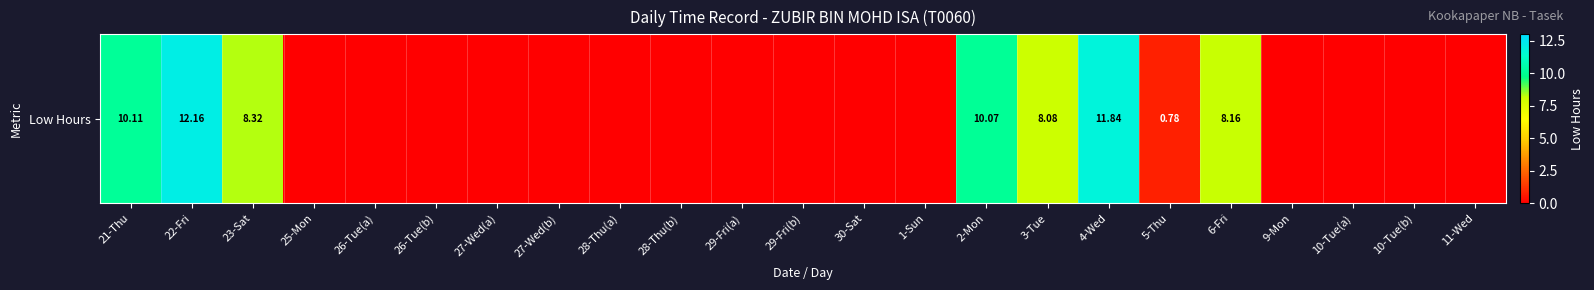

Which has a higher value, 1-Sun or 2-Mon?

2-Mon